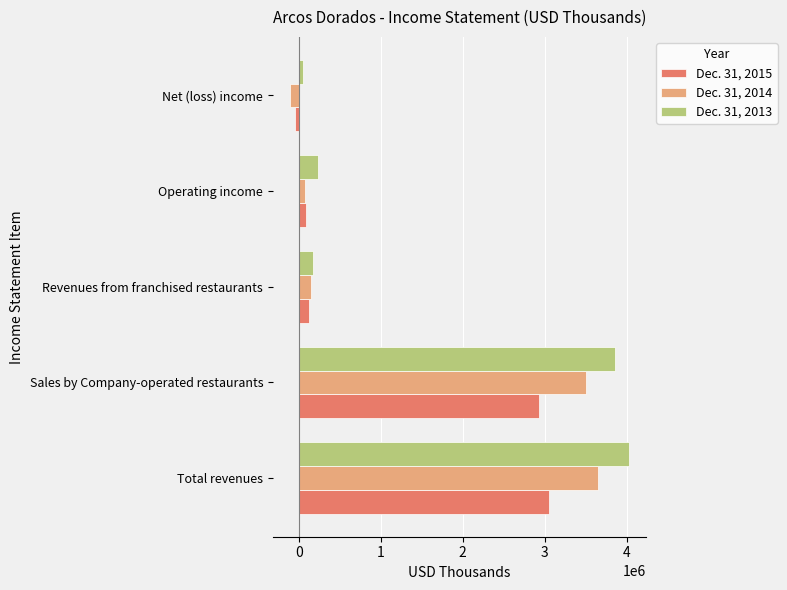

The value of Dec. 31, 2014 at Sales by Company-operated restaurants is 3504302. True or false?

True